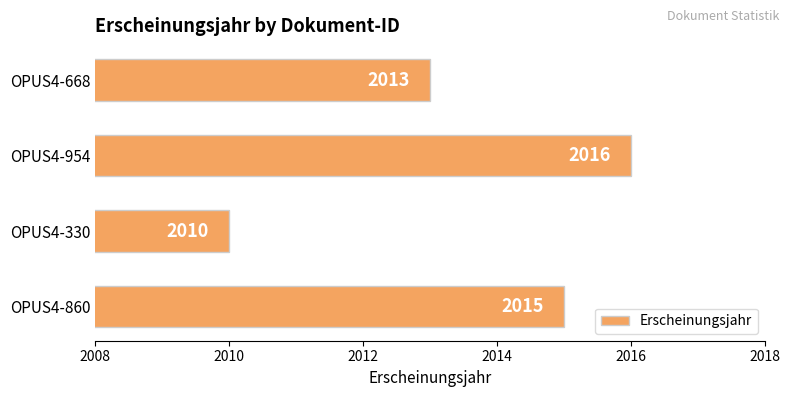

What is the approximate value at OPUS4-954?

2016